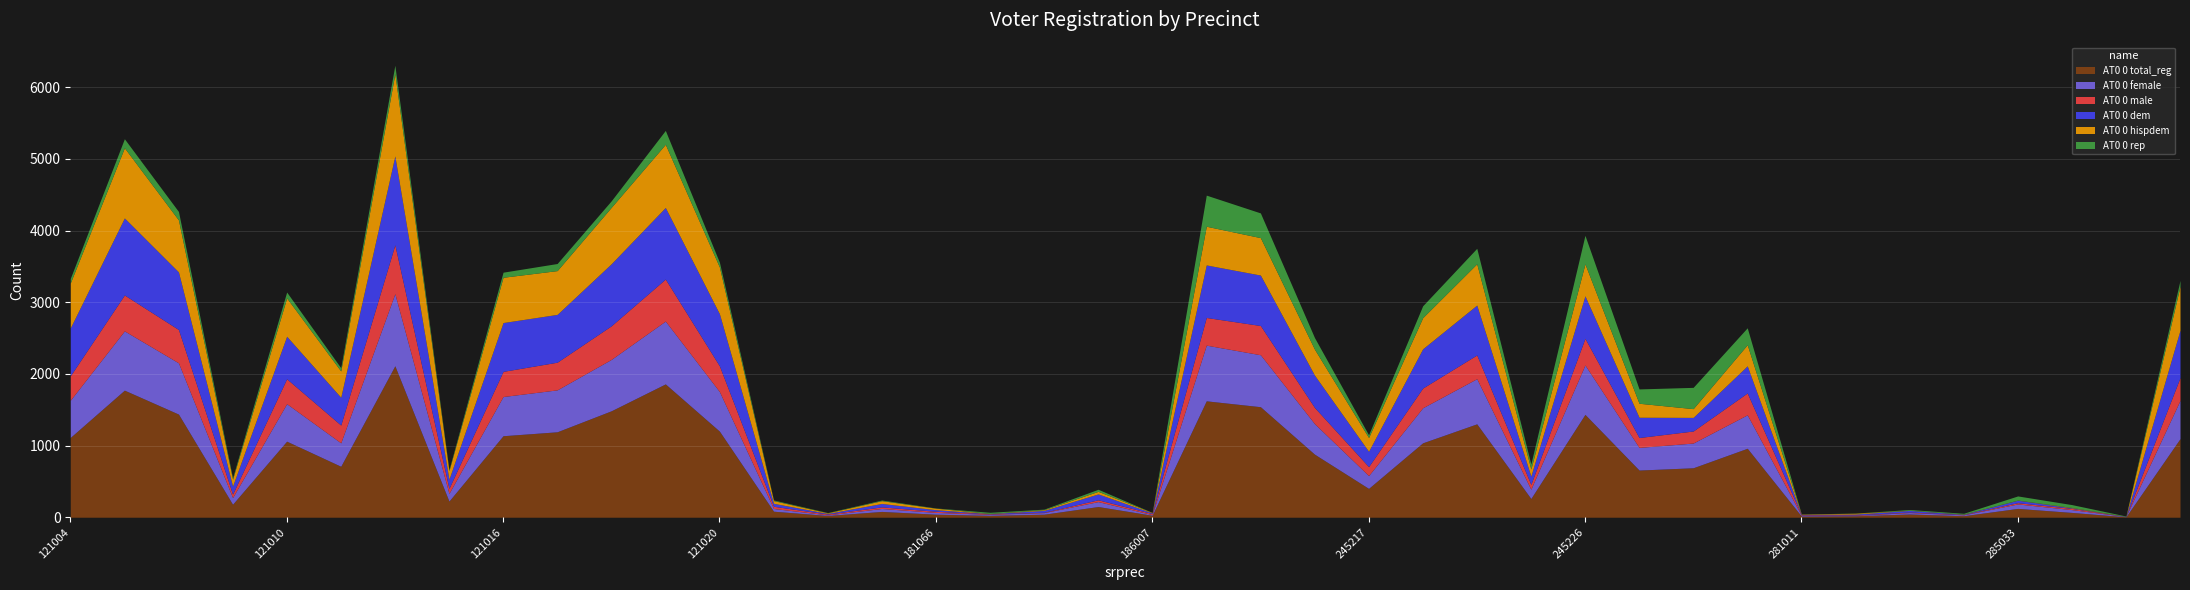

Read the totreg_r value at 245215, to the nearest 10.

880